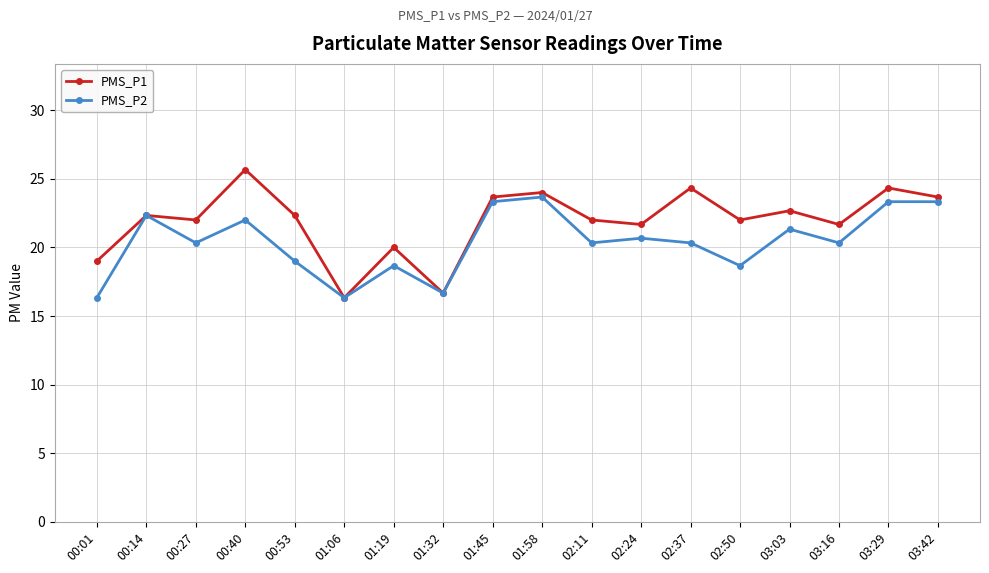

The value of PMS_P1 at 02:24 is 32.3. True or false?

False